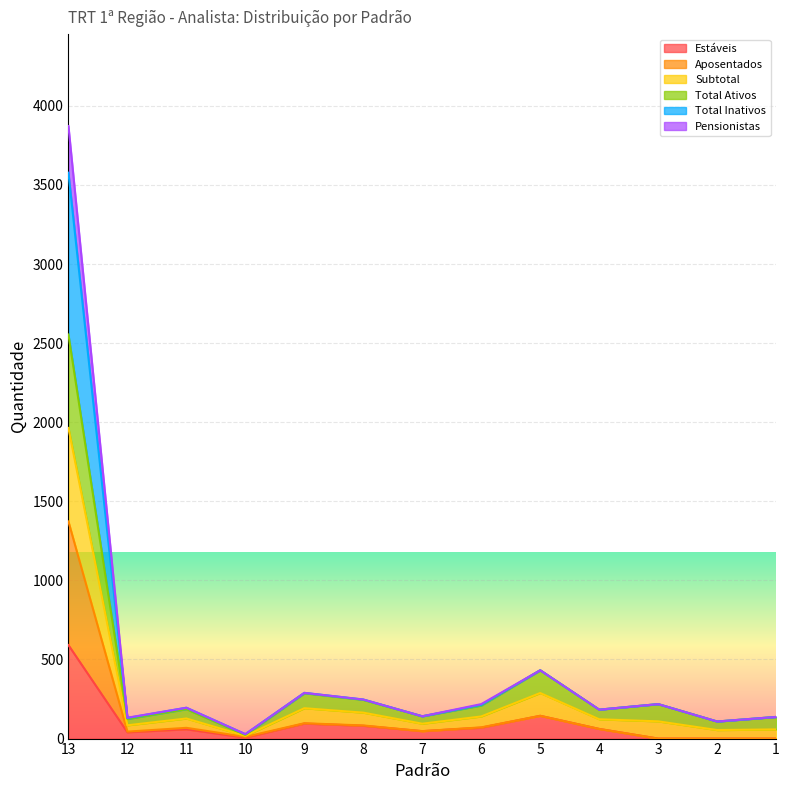

What is the difference between the Total Ativos values at 6 and 9?

76